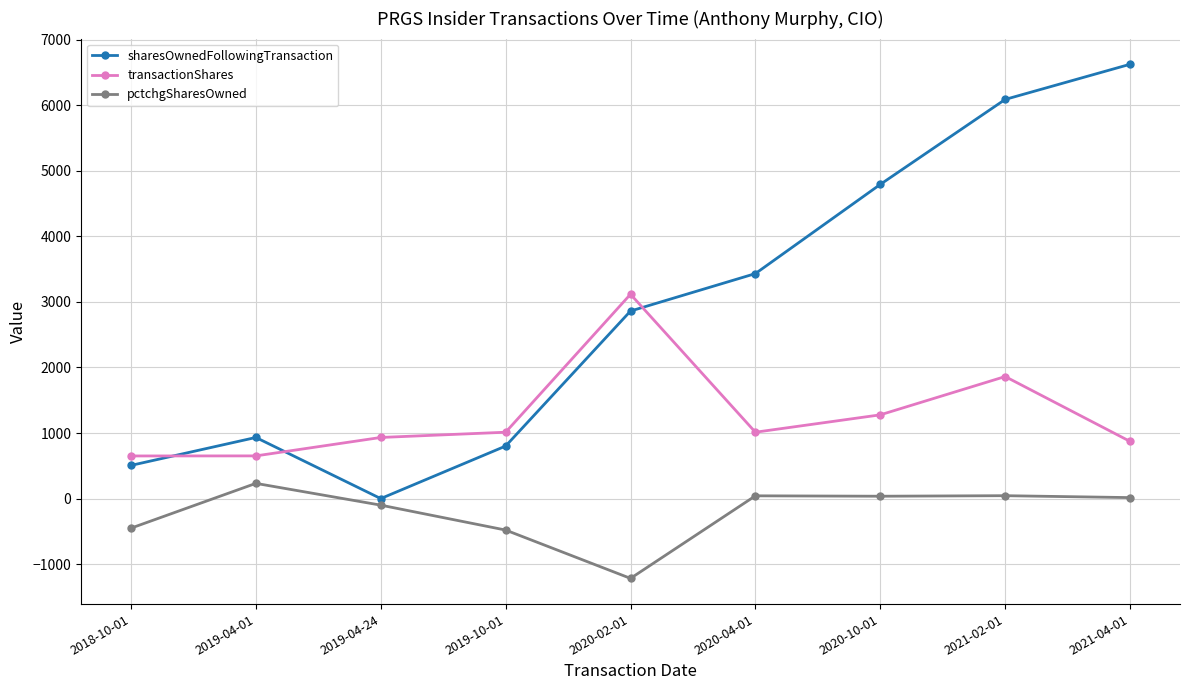

What is the sum of the sharesOwnedFollowingTransaction values at 2020-04-01 and 2018-10-01?

3937